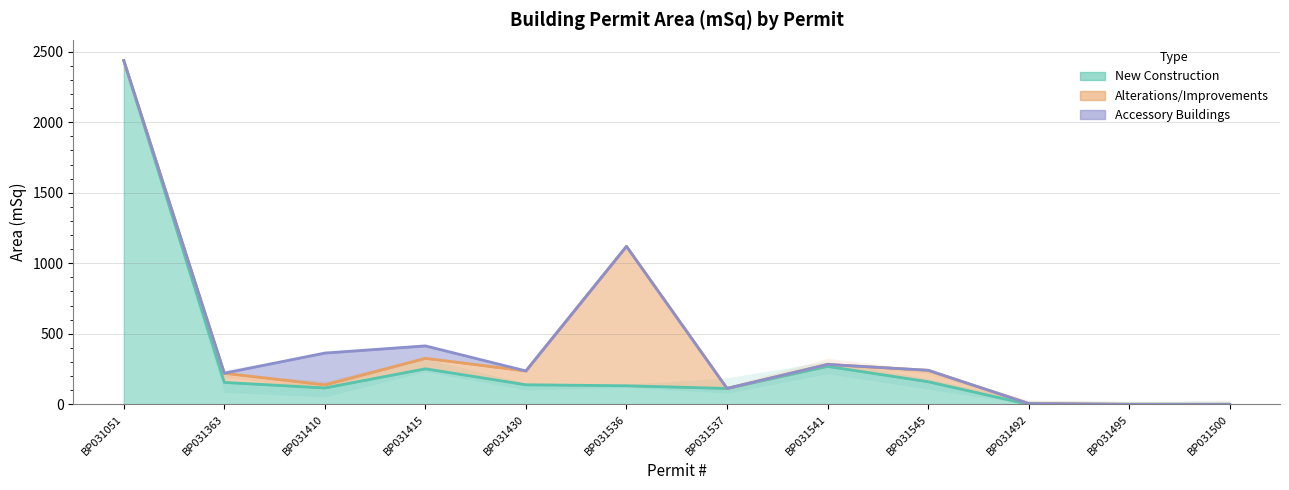

The value of New Construction at BP031500 is -1218.5. True or false?

False